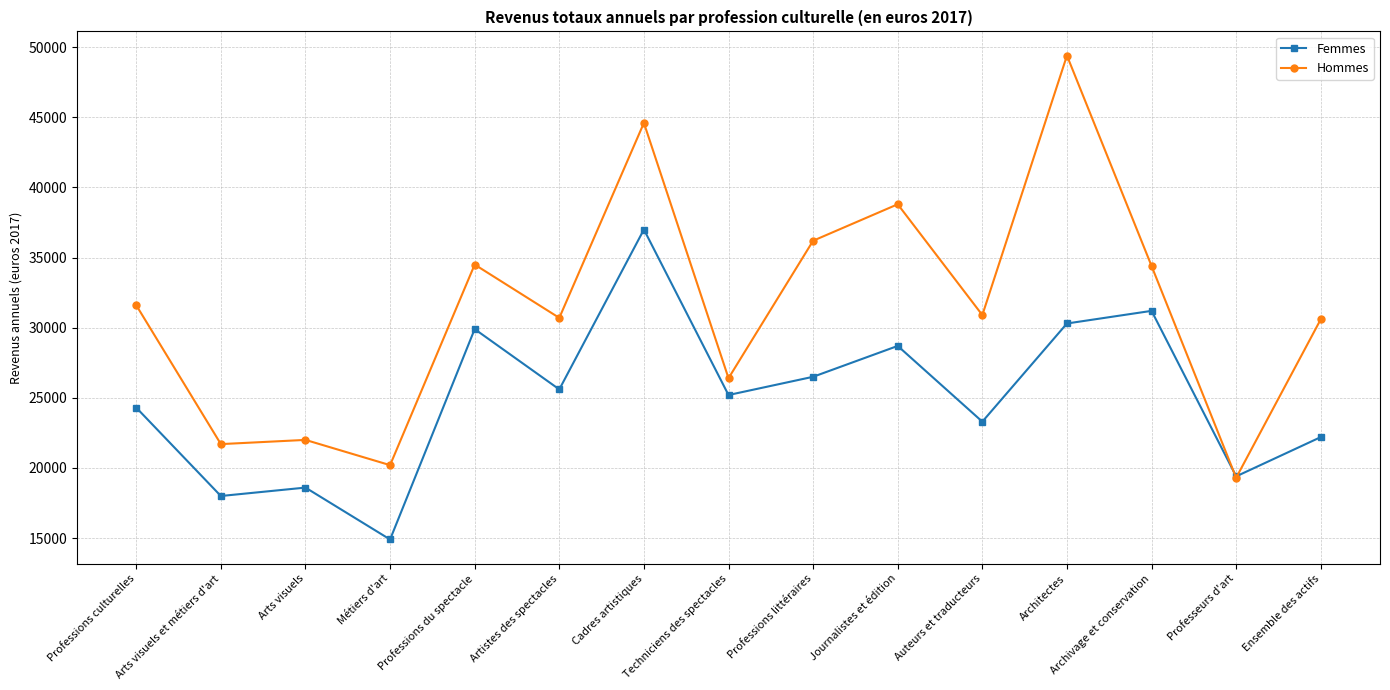

After their last crossing, which series has the higher values: Femmes or Hommes?

Hommes